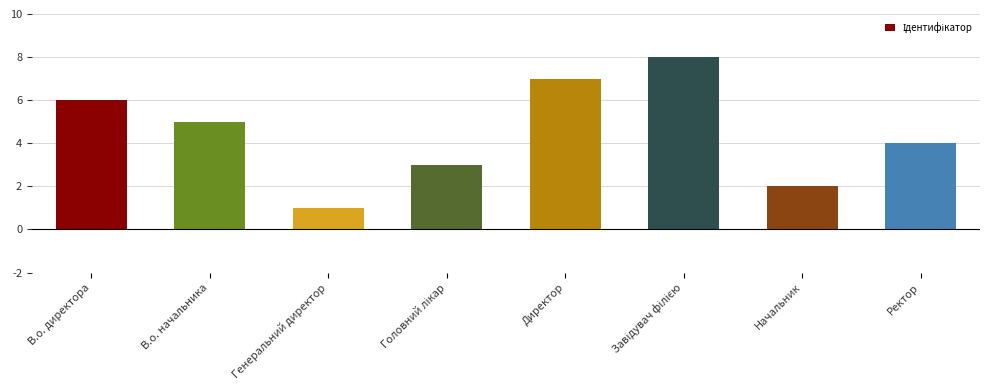

What position from the right is Директор?

4